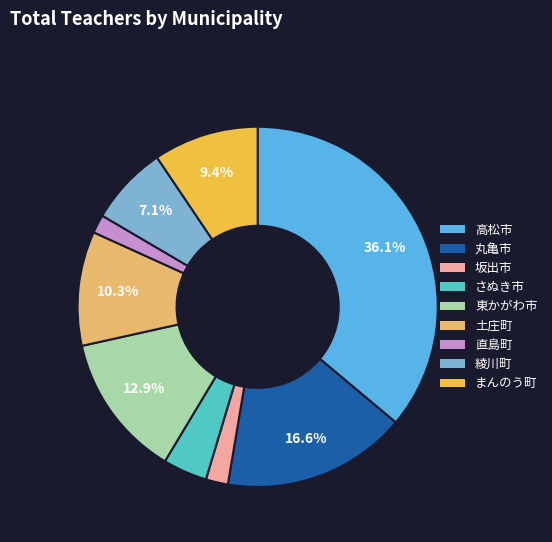

Count the number of slices in the pie.

9